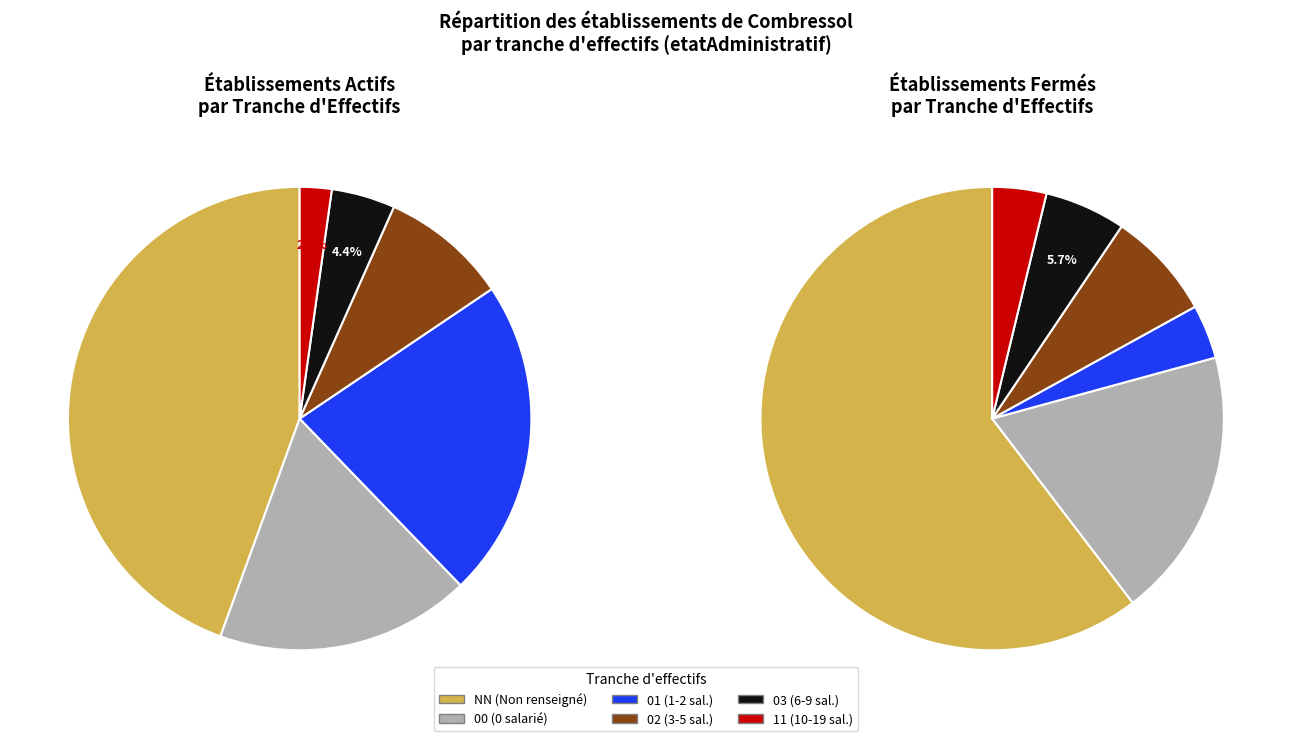

Combined, what portion of the pie is 03 and 11?

8.2%